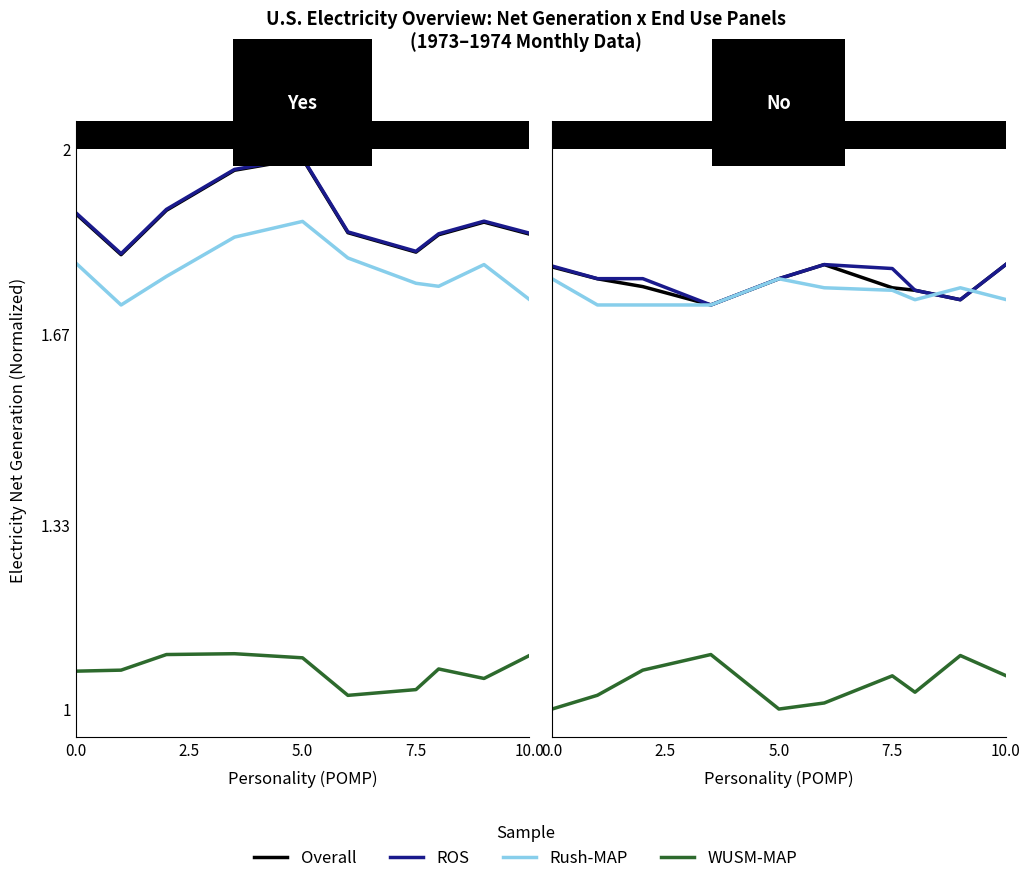

Does the chart display data point markers on the line(s)?

No